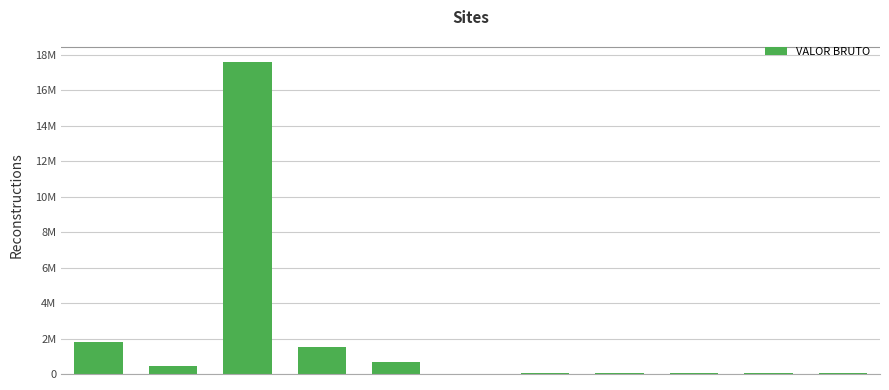

Between SMTTA056/21 and SMTTA059/21, which is larger?

SMTTA059/21